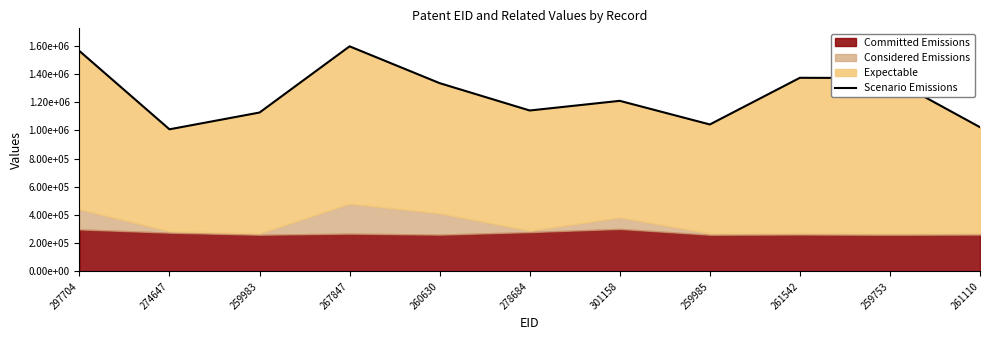

Rank the categories by value from lowest to highest.

274647, 261110, 259985, 259983, 278684, 301158, 260630, 259753, 261542, 297704, 267847